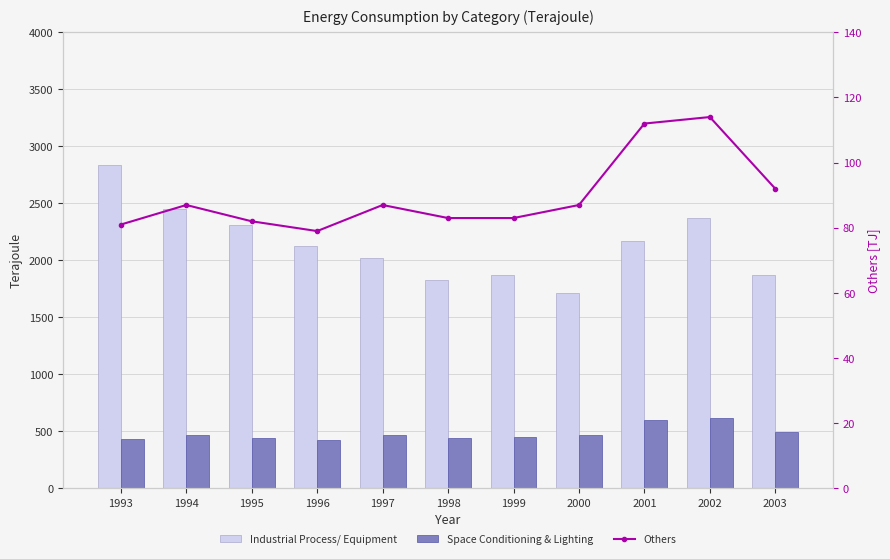

Where does the Industrial Process/ Equipment series first go above 2123?

1993